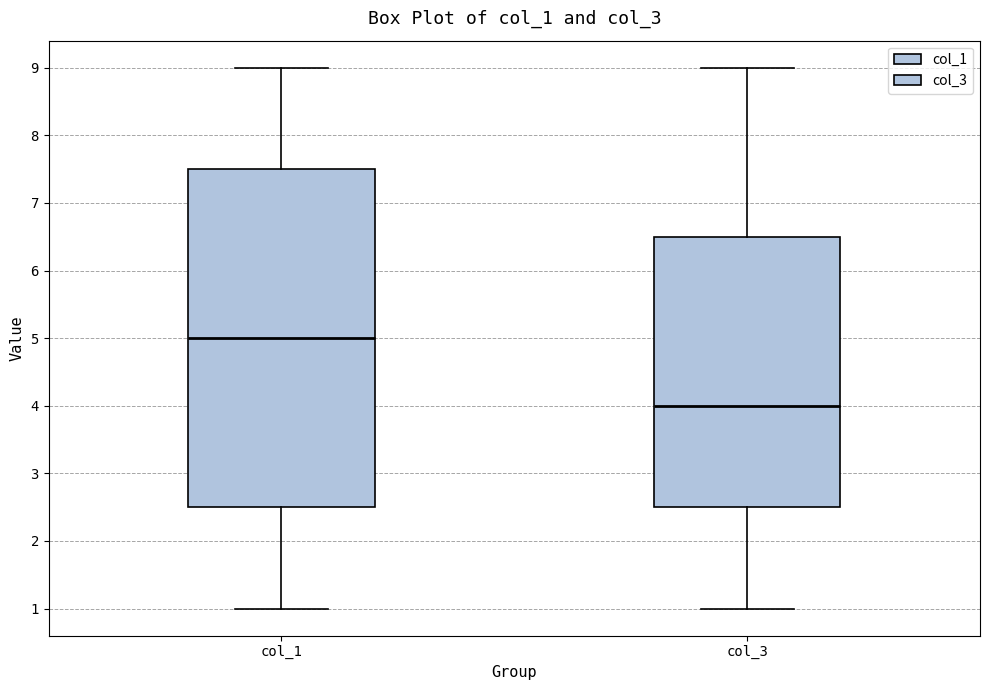

Comparing the boxes themselves (not the whiskers), which one is the tallest?

col_1